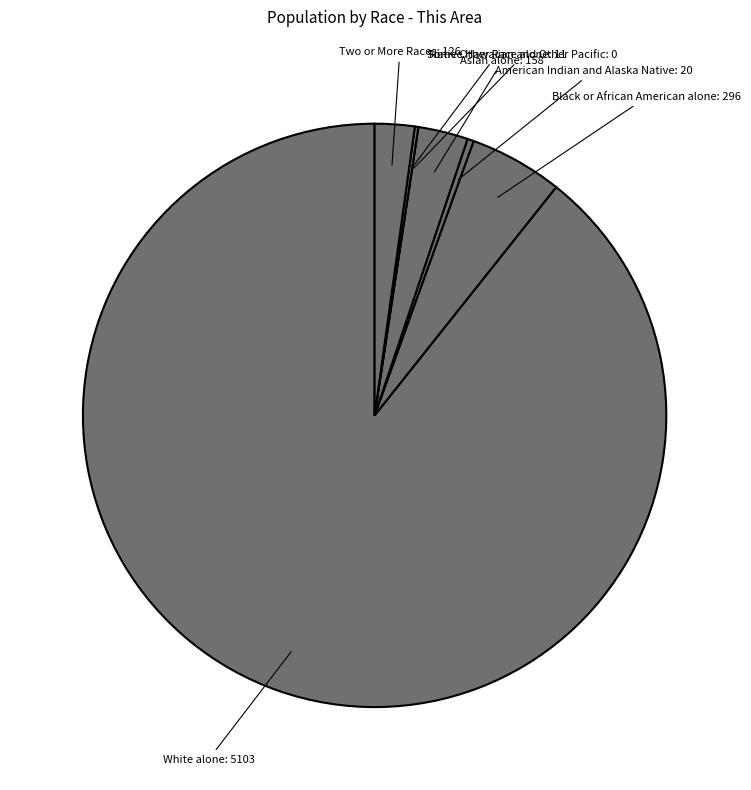

Rank the categories by value from highest to lowest.

White alone, Black or African American alone, Asian alone, Two or More Races, American Indian and Alaska Native, Some Other Race alone, Native Hawaiian and Other Pacific